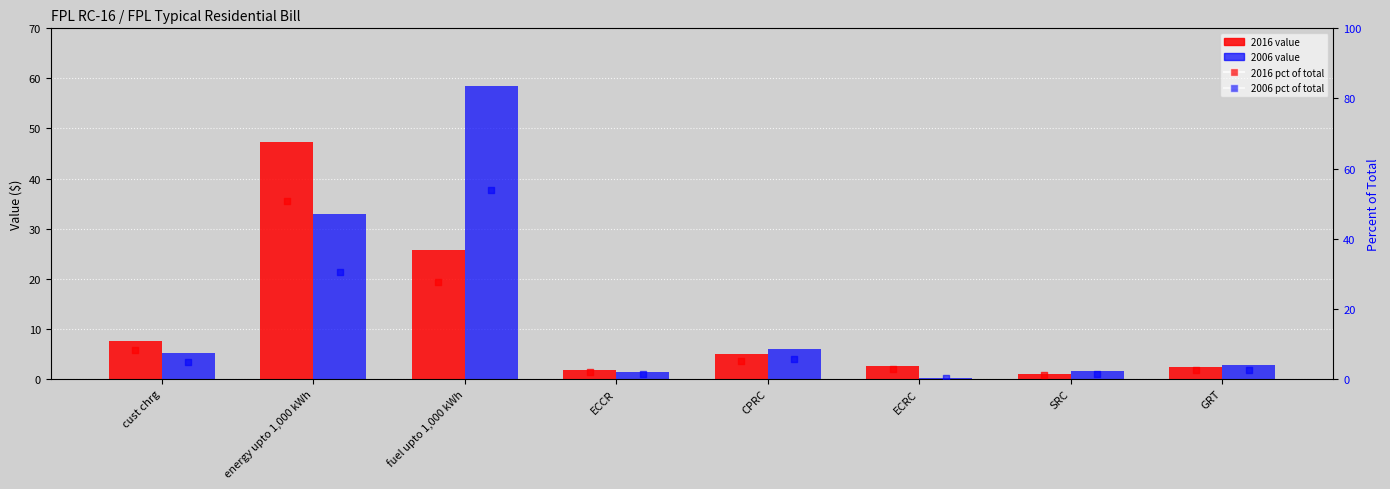

At how many categories does at least one series exceed 26?

2